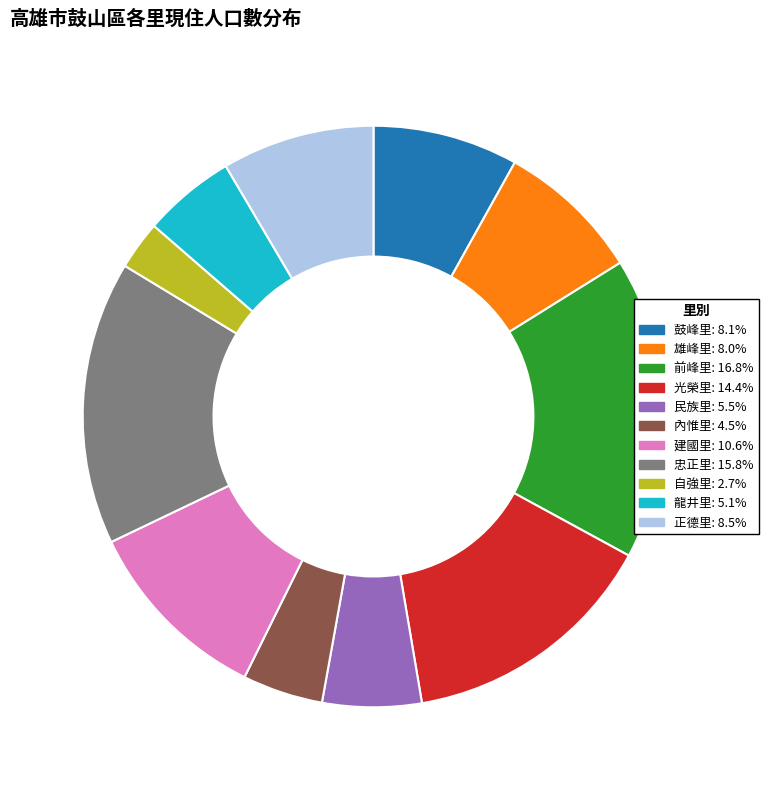

Between 民族里 and 建國里, which is larger?

建國里